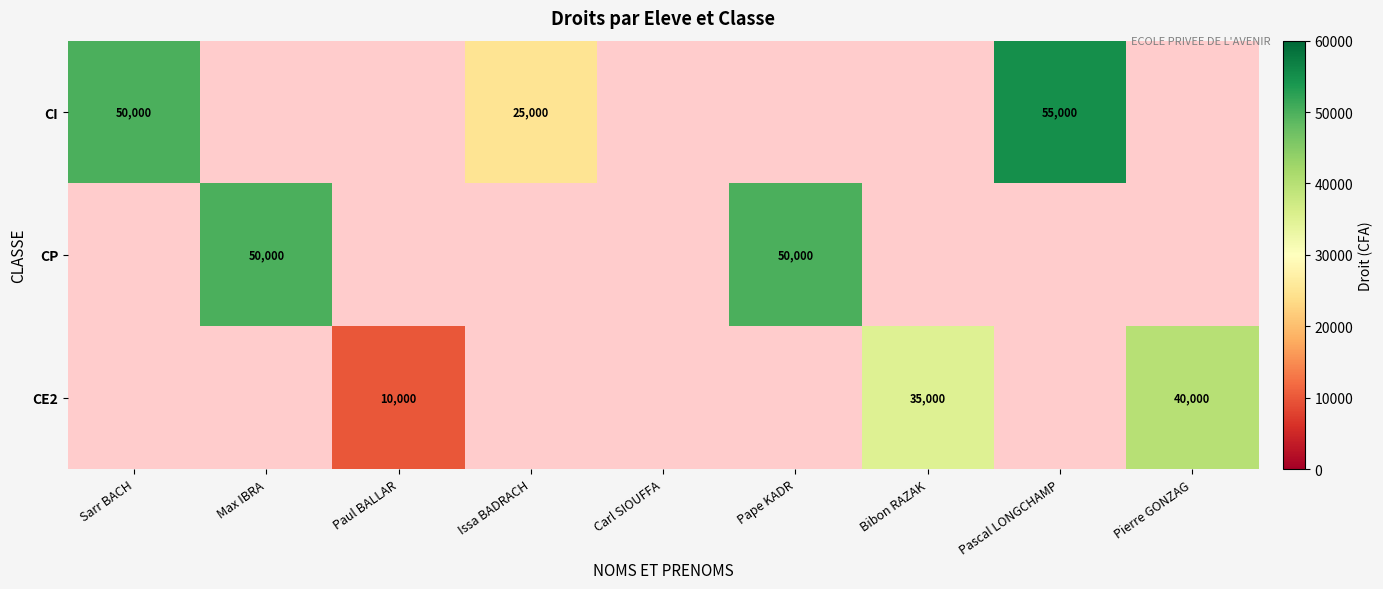

True or false: CP has a value of 87706 at Pape KADR.

False